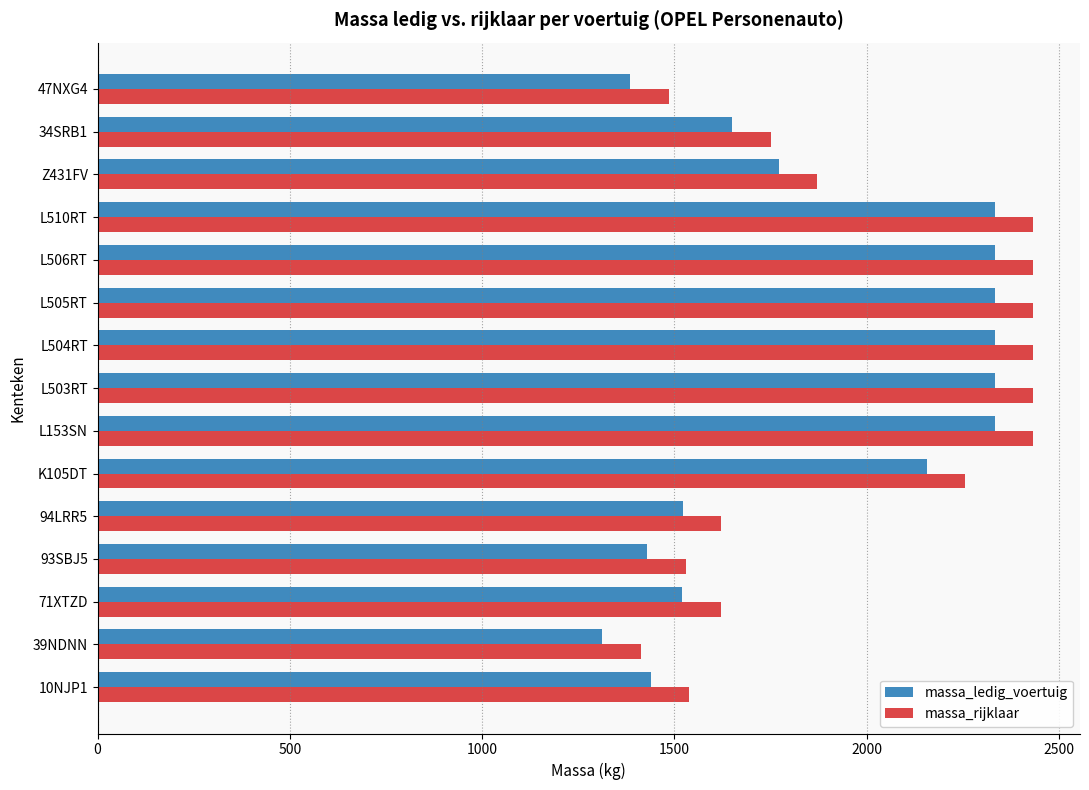

What is the lowest value of the massa_rijklaar series?

1413